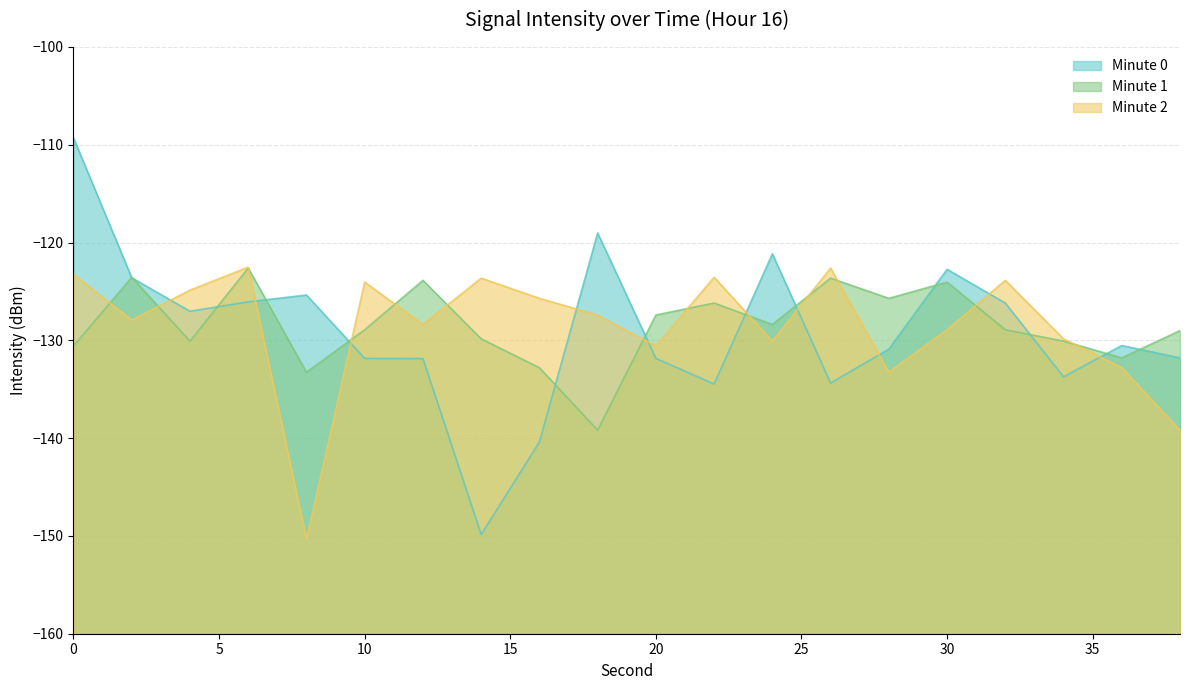

Does the chart have visible grid lines?

Yes